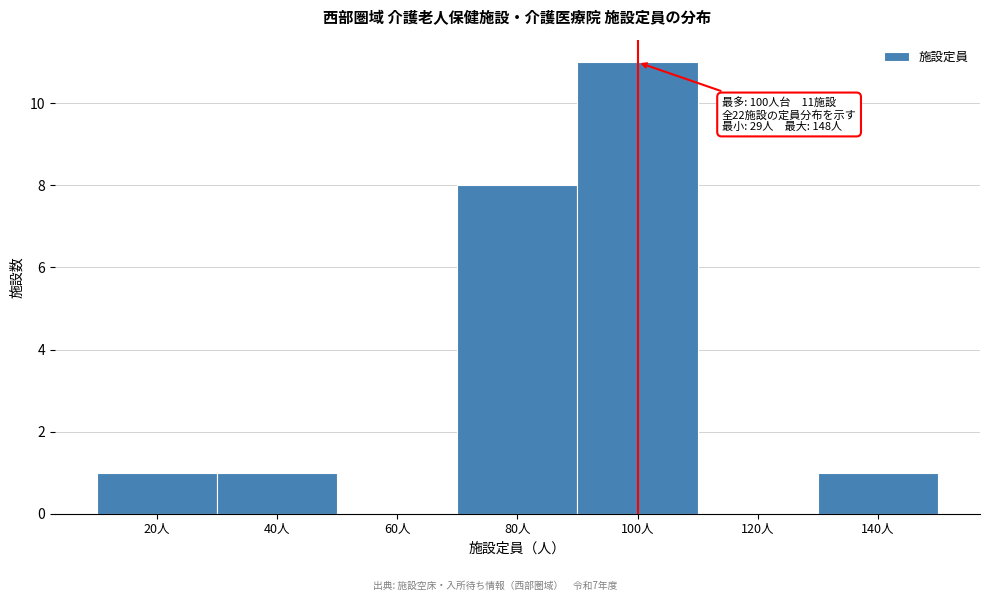

Reading left to right, what are all the values shown in this chart?

20人=1	40人=1	60人=0	80人=8	100人=11	120人=0	140人=1